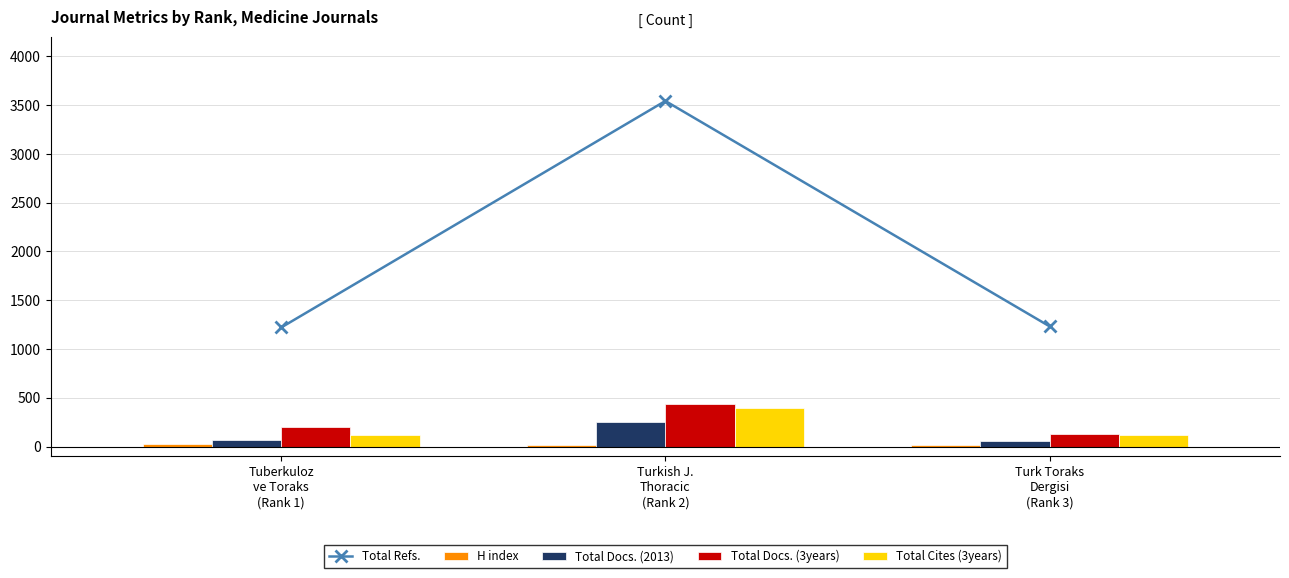

What is the difference between the maximum and minimum values in the Total Refs. series?

2321